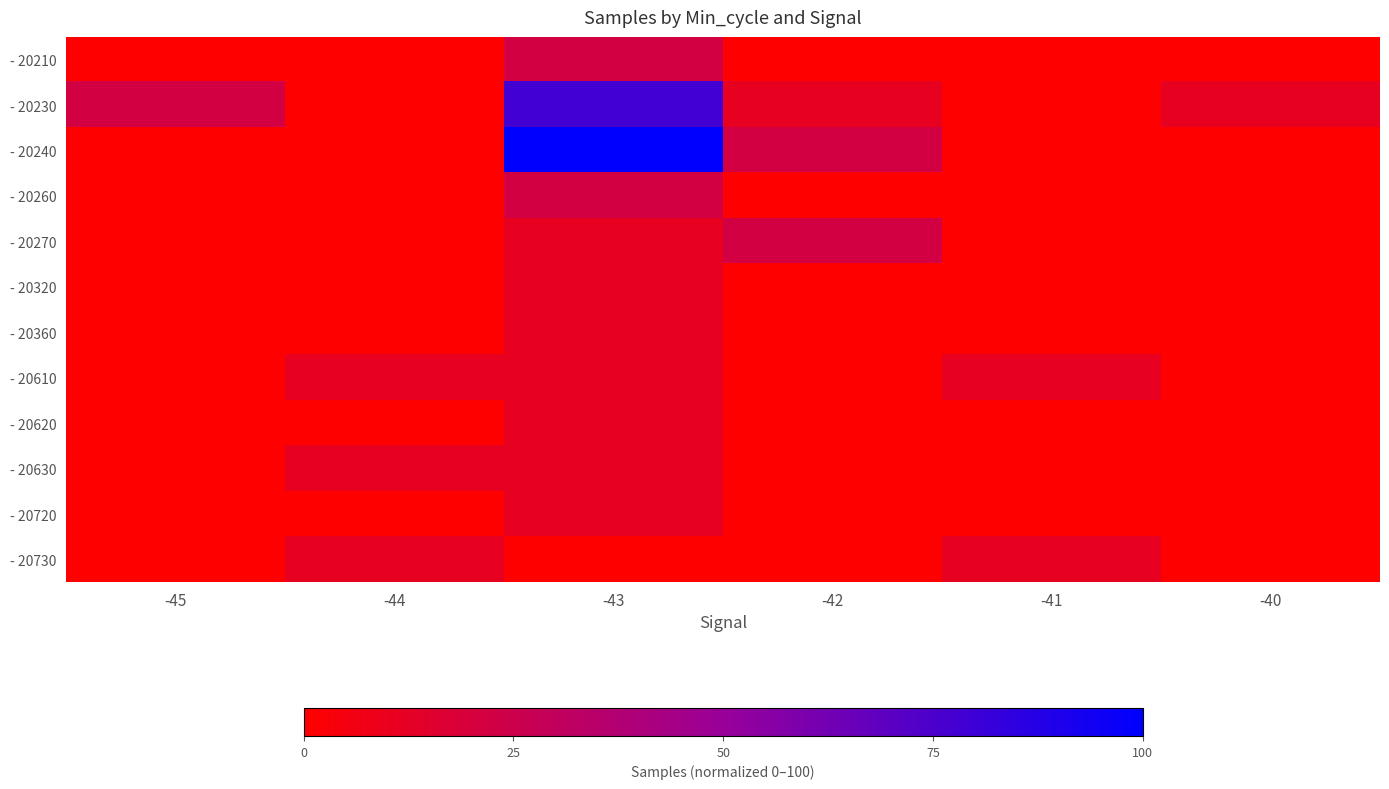

At which category is the sum across all series the highest?

-43